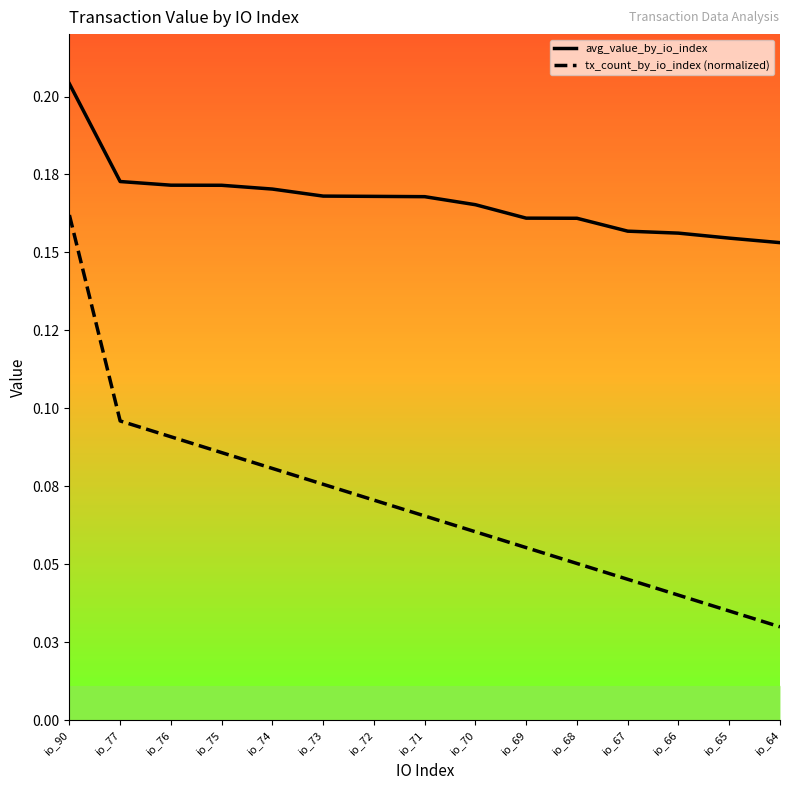

How many categories are shown in the chart?

15